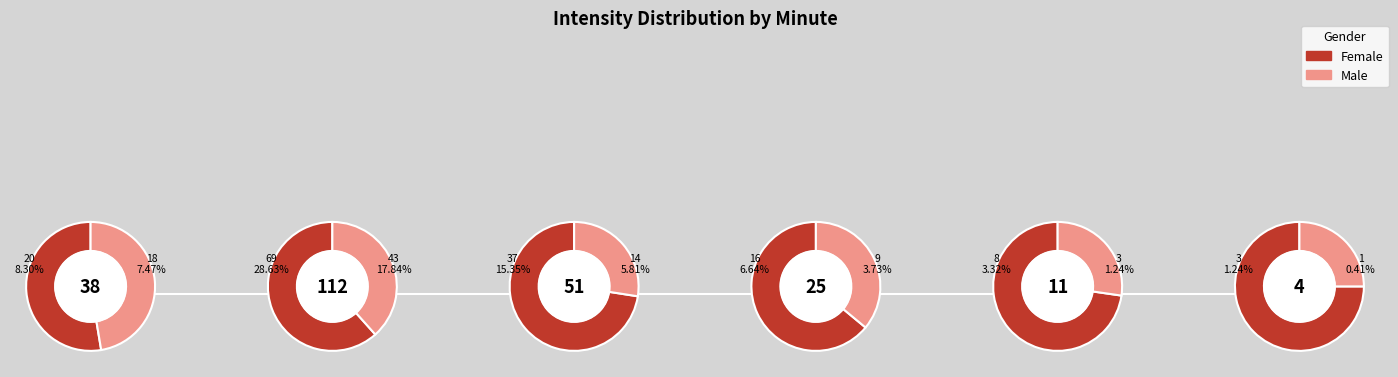

Is there any slice that represents more than half of the pie?

No